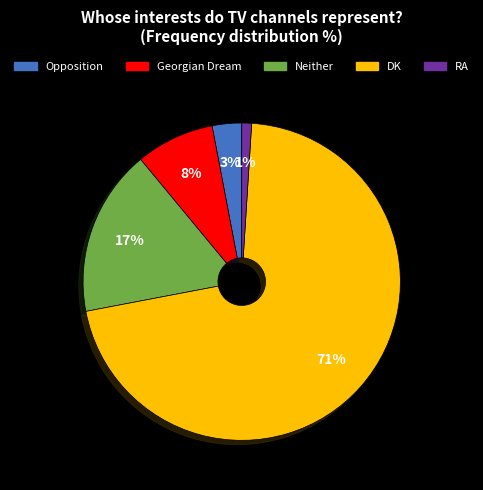

How many slices are in this pie chart?

5